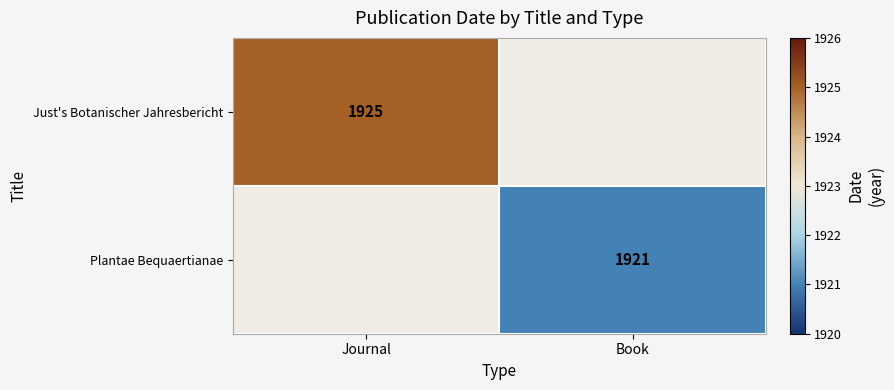

True or false: Just's Botanischer Jahresbericht has a value of 3411 at Journal.

False